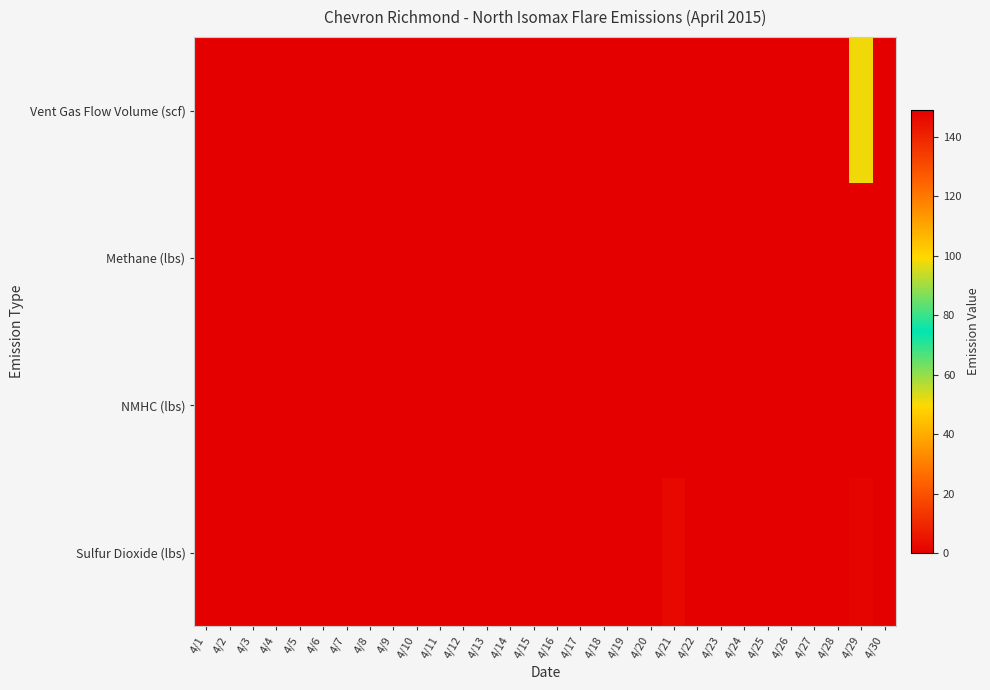

Which series has the largest total across all categories?

Vent Gas Flow Volume (scf)